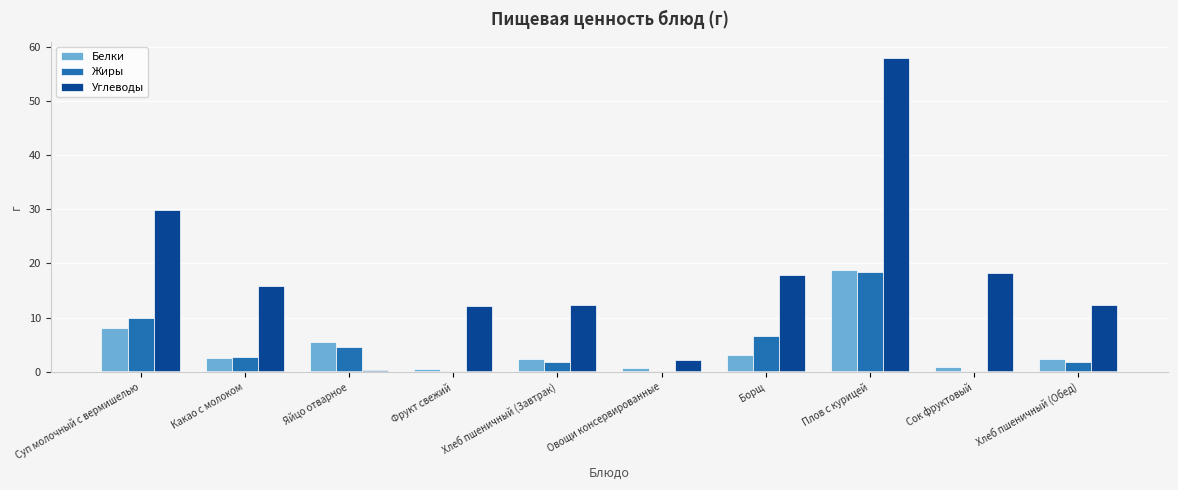

Is the value of Углеводы at Яйцо отварное greater than the value of Белки at Плов с курицей?

No